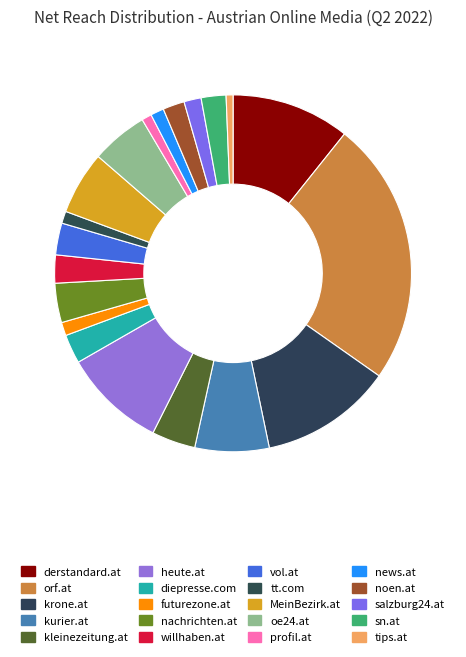

Is the sum of heute.at and willhaben.at greater than half?

No